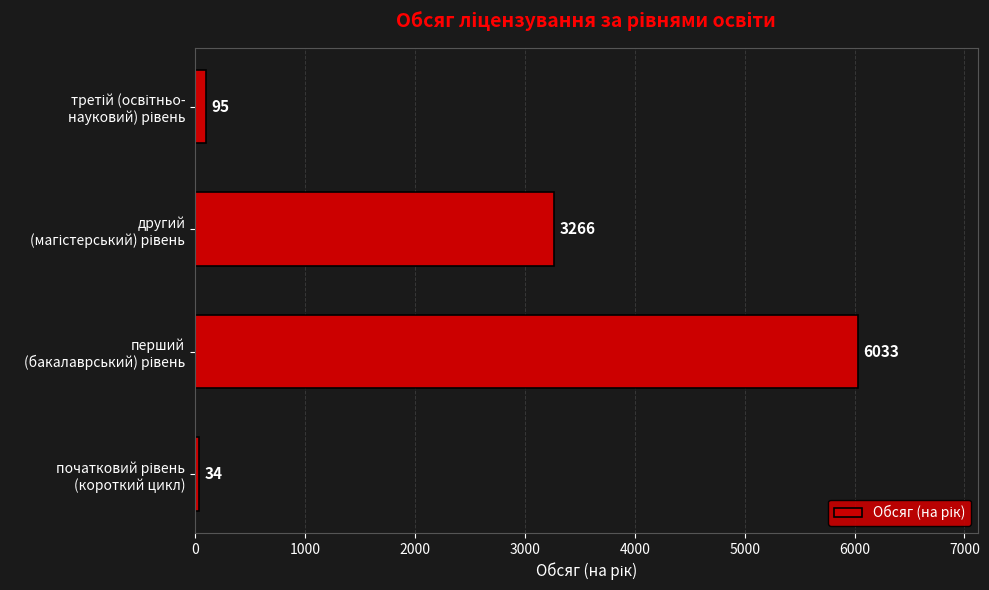

What is the average value?

2357